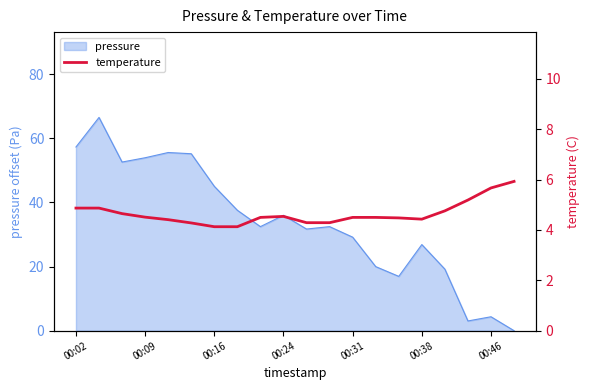

The pressure series shows 77.5 at 00:02. True or false?

False